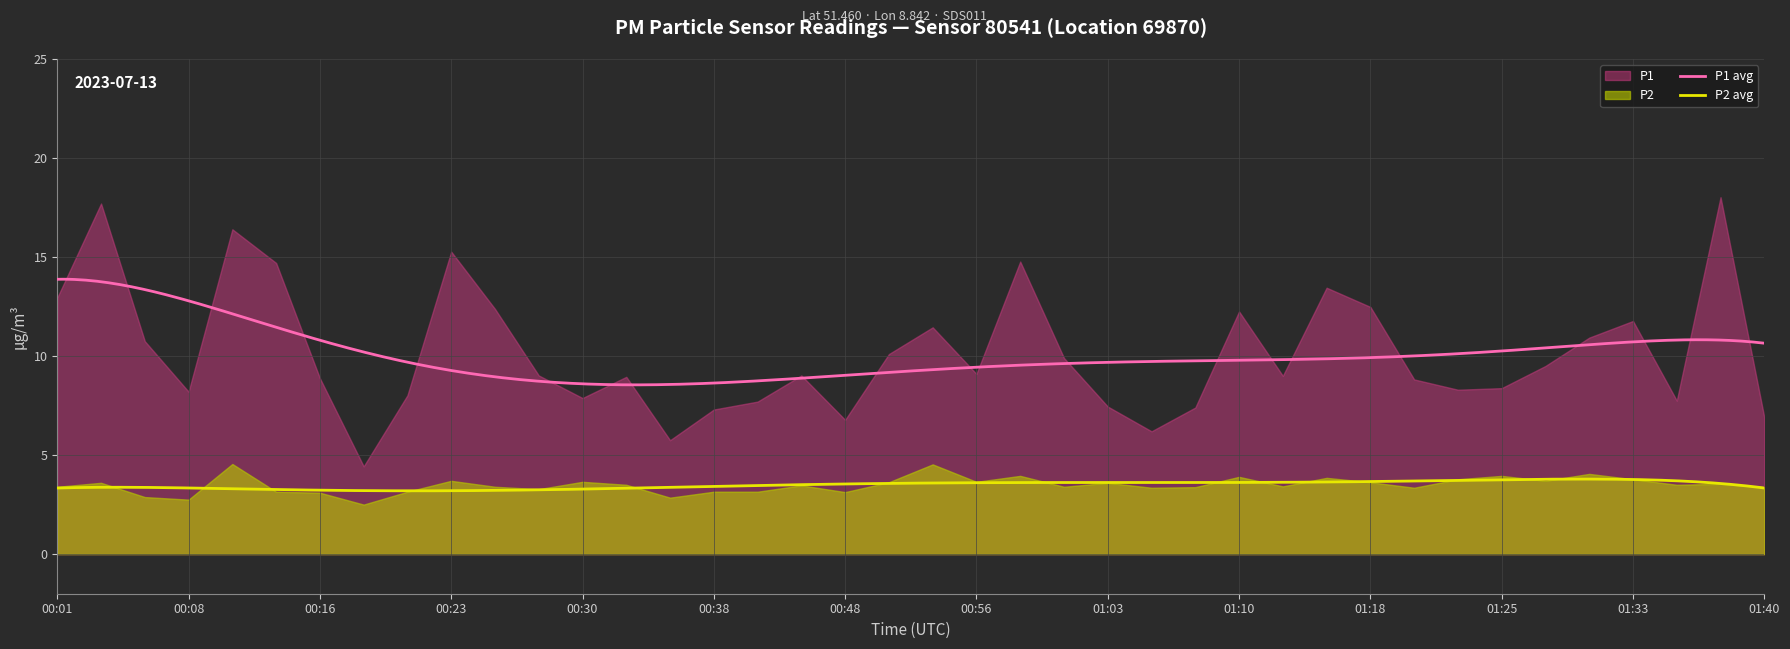

Which series changed the most between 00:30 and 01:30?

P1